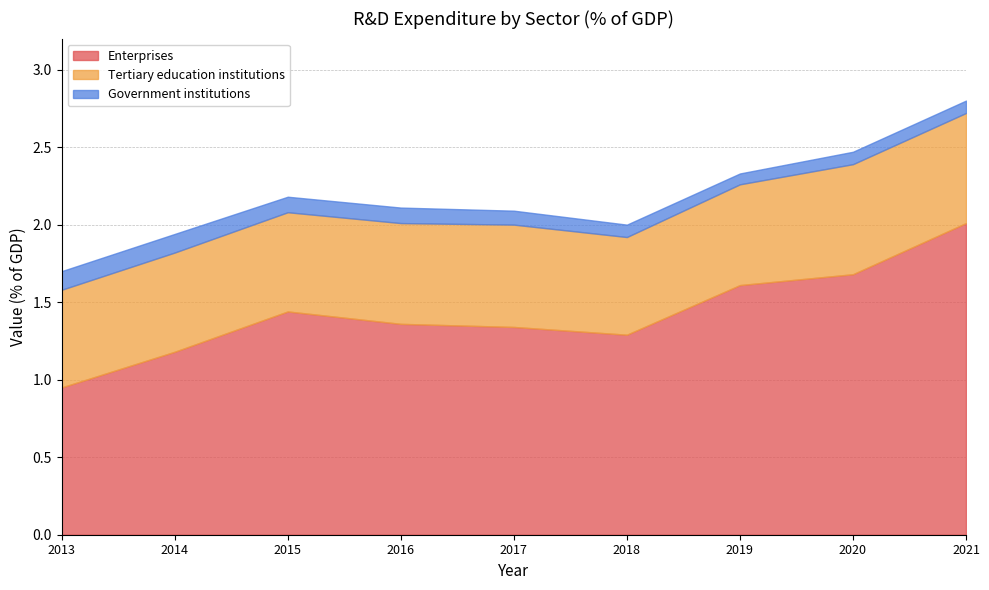

Which series has the largest total across all categories?

Enterprises